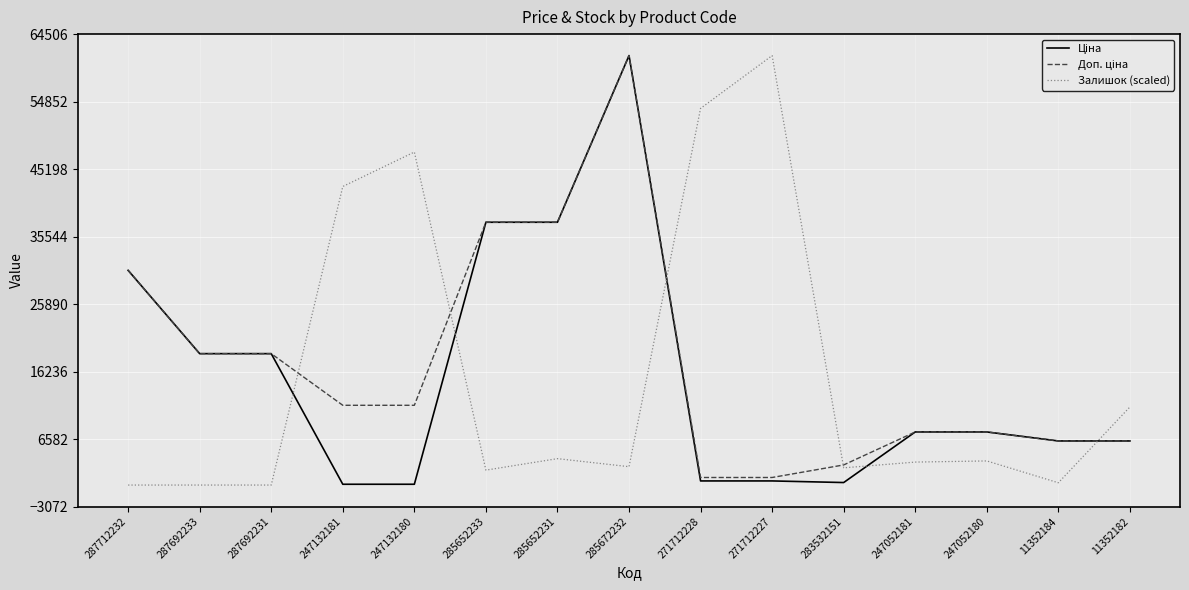

What is the difference between the Залишок (scaled) values at 287692231 and 285652233?

2135.4